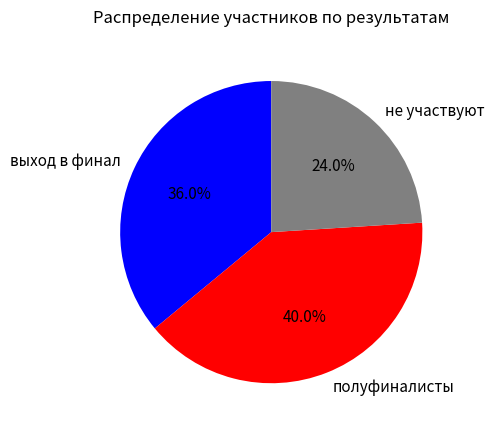

To the nearest percent, what is the average slice percentage?

33%